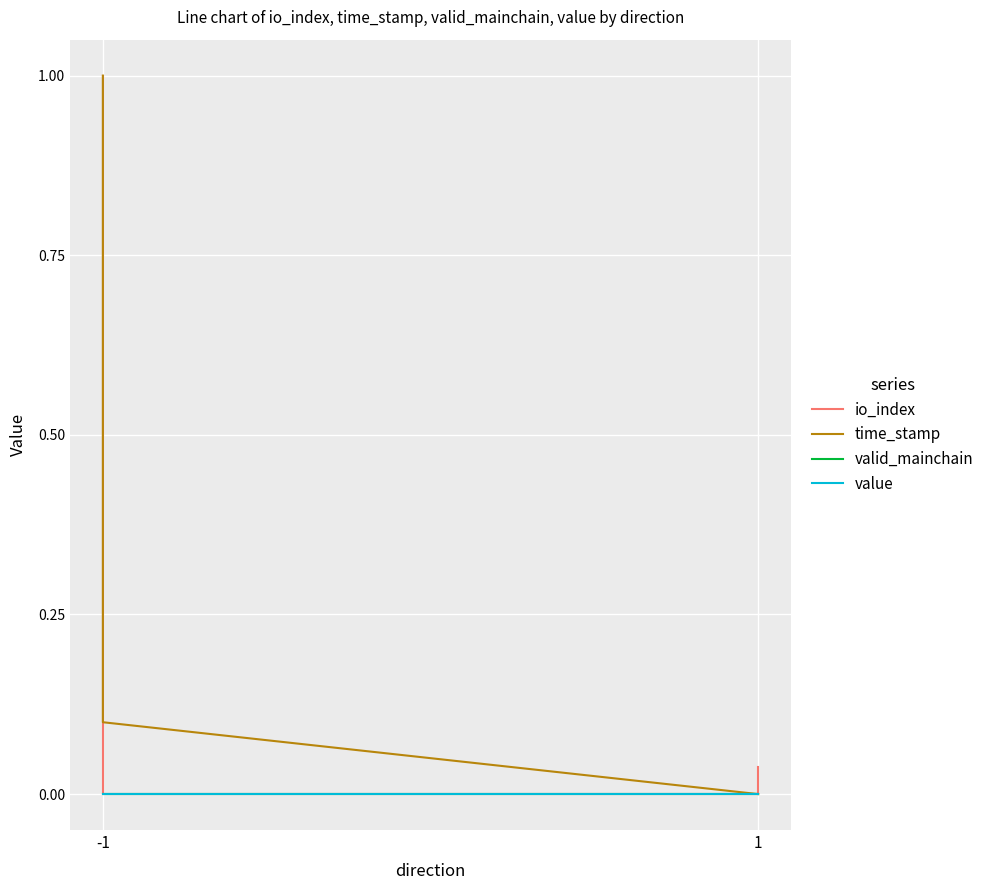

Which label corresponds to the smallest value in the chart?

-1